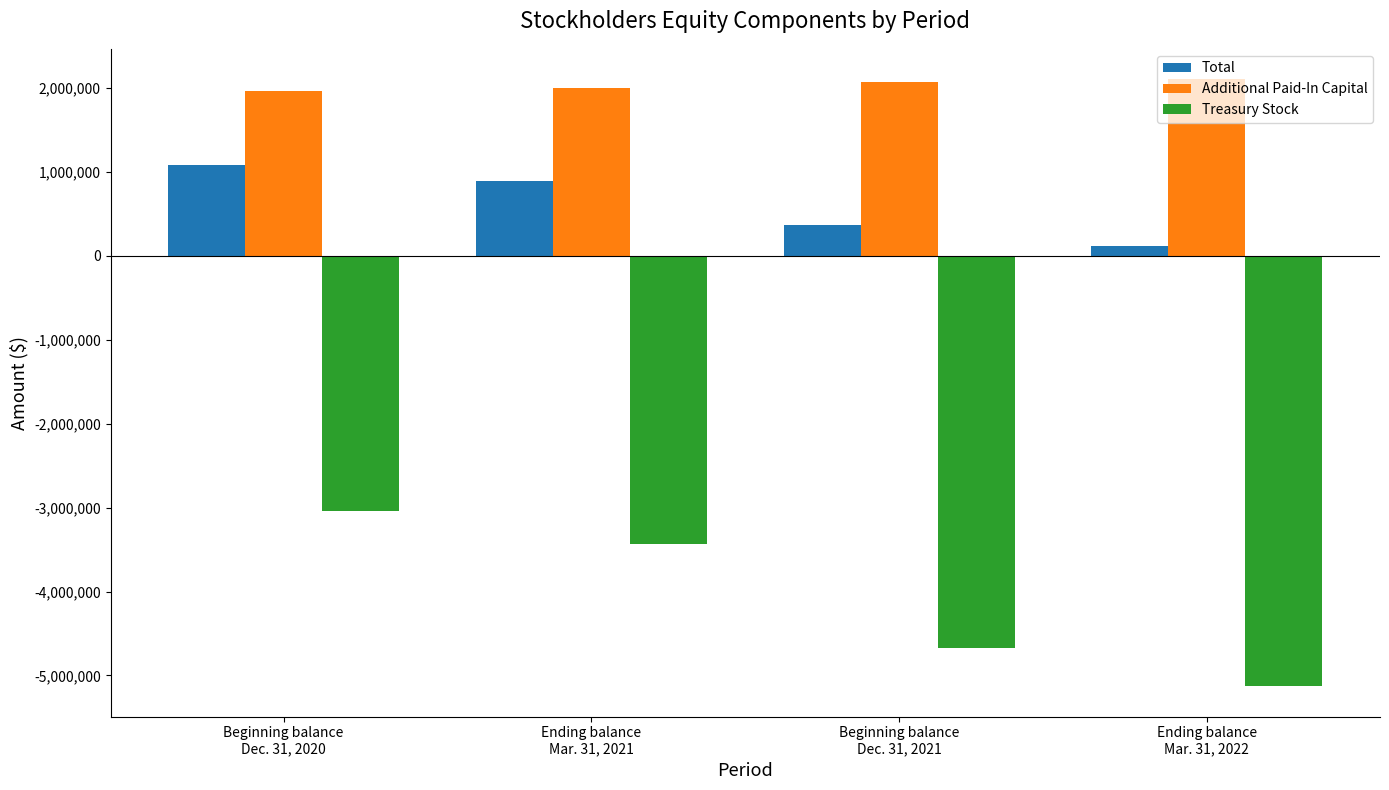

What value does the Additional Paid-In Capital series have at Beginning balance
Dec. 31, 2021, to the nearest 50?

2074900